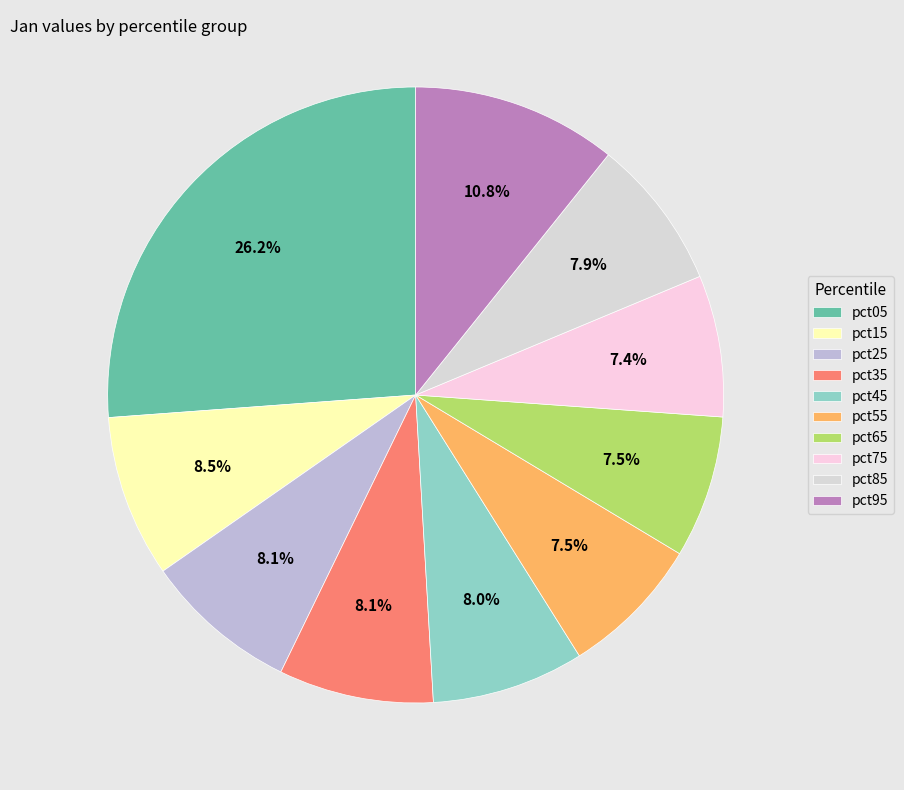

True or false: pct65 accounts for 1% of the total.

False